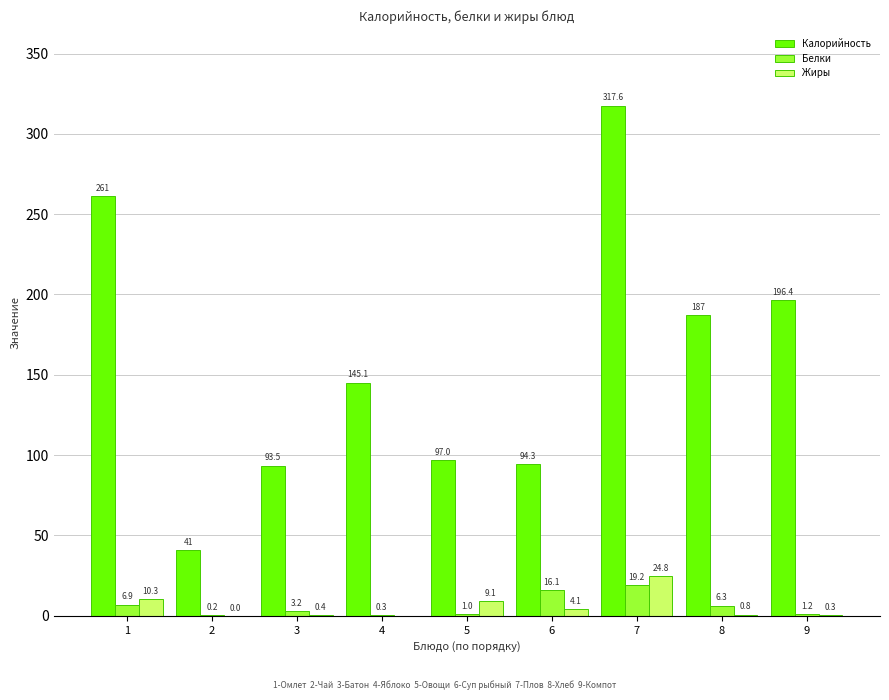

What is the highest value of the Калорийность series?

317.6